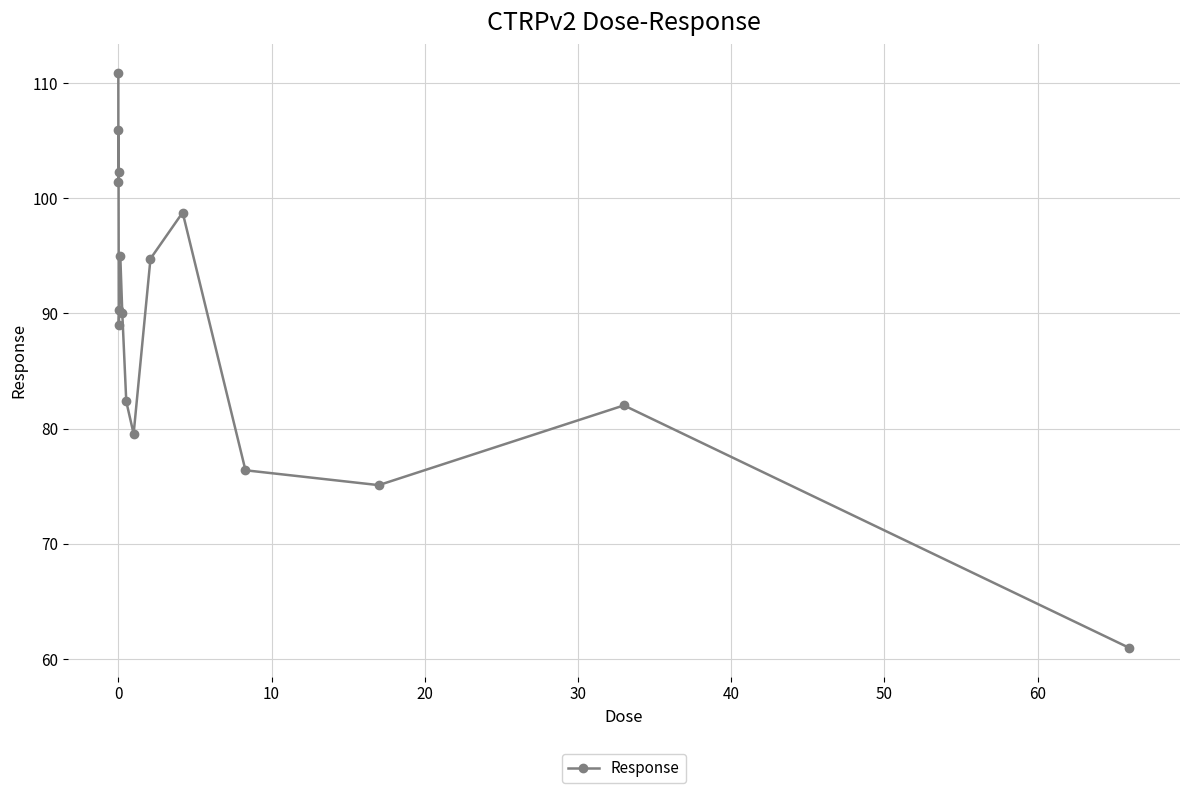

How many series are shown in this chart?

1